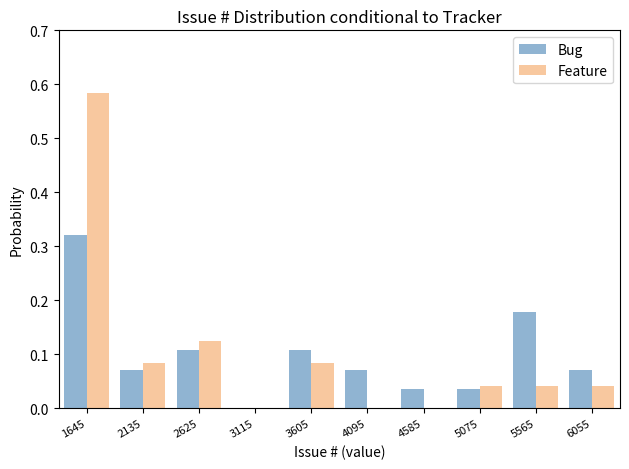

Reading left to right, transcribe this chart: for each range on the x-axis, give the height of each series' bar. Neither the bar edges nor the heights are printed on the chart, so give them approximately, as read against the axes.

1400 to 1890: Bug=0.32	Feature=0.58
1890 to 2380: Bug=0.07	Feature=0.08
2380 to 2870: Bug=0.11	Feature=0.13
2870 to 3360: Bug=0	Feature=0
3360 to 3850: Bug=0.11	Feature=0.08
3850 to 4340: Bug=0.07	Feature=0
4340 to 4830: Bug=0.04	Feature=0
4830 to 5320: Bug=0.04	Feature=0.04
5320 to 5810: Bug=0.18	Feature=0.04
5810 to 6300: Bug=0.07	Feature=0.04